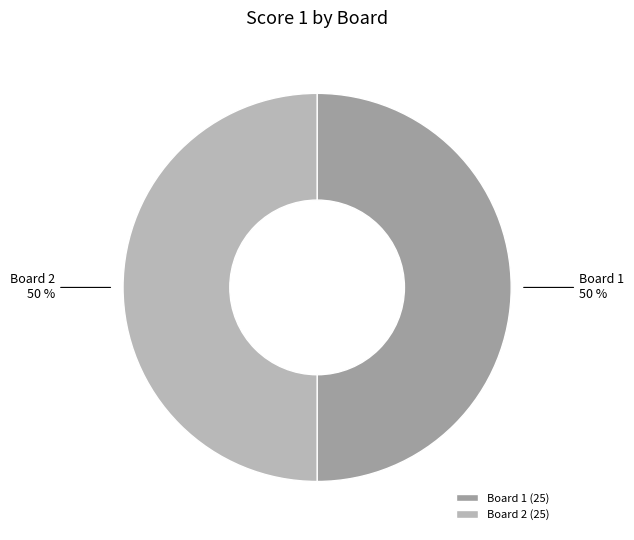

Approximately how many times larger is the value at Board 1 (25) compared to Board 2 (25)?

1.0